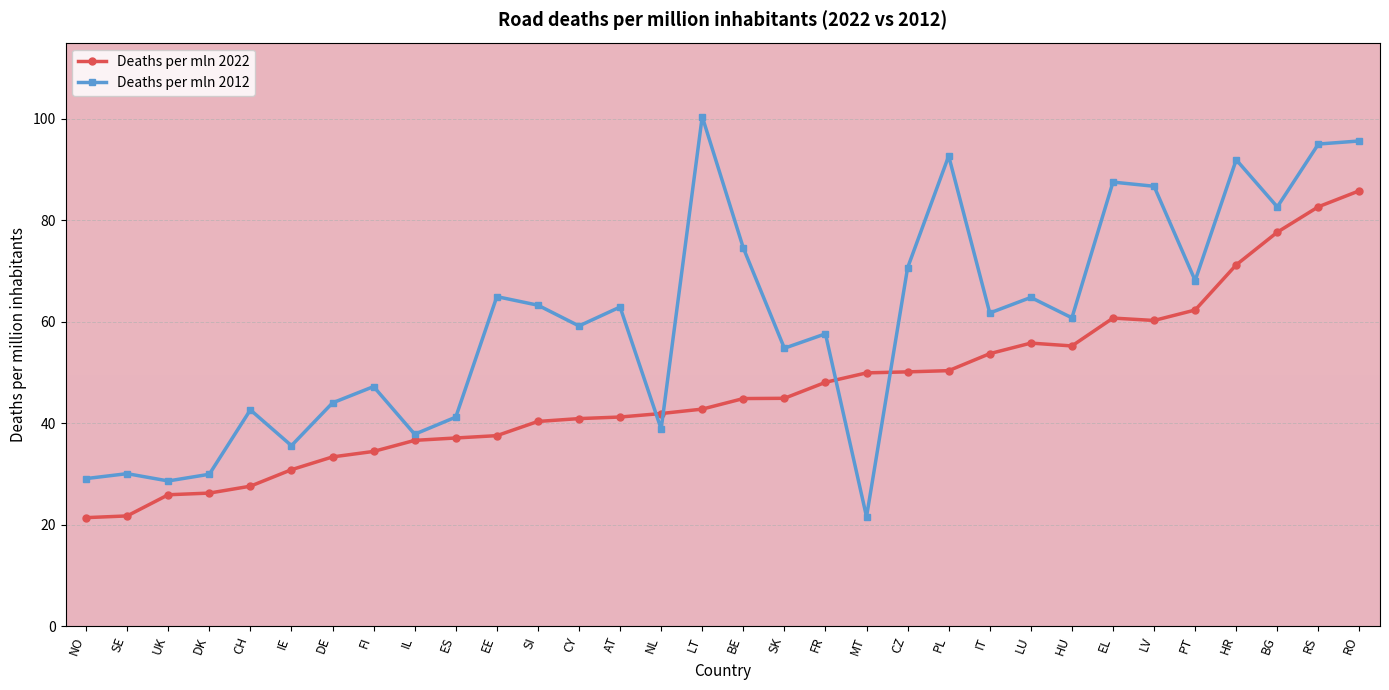

What is the label of the 13th point from the left?

CY